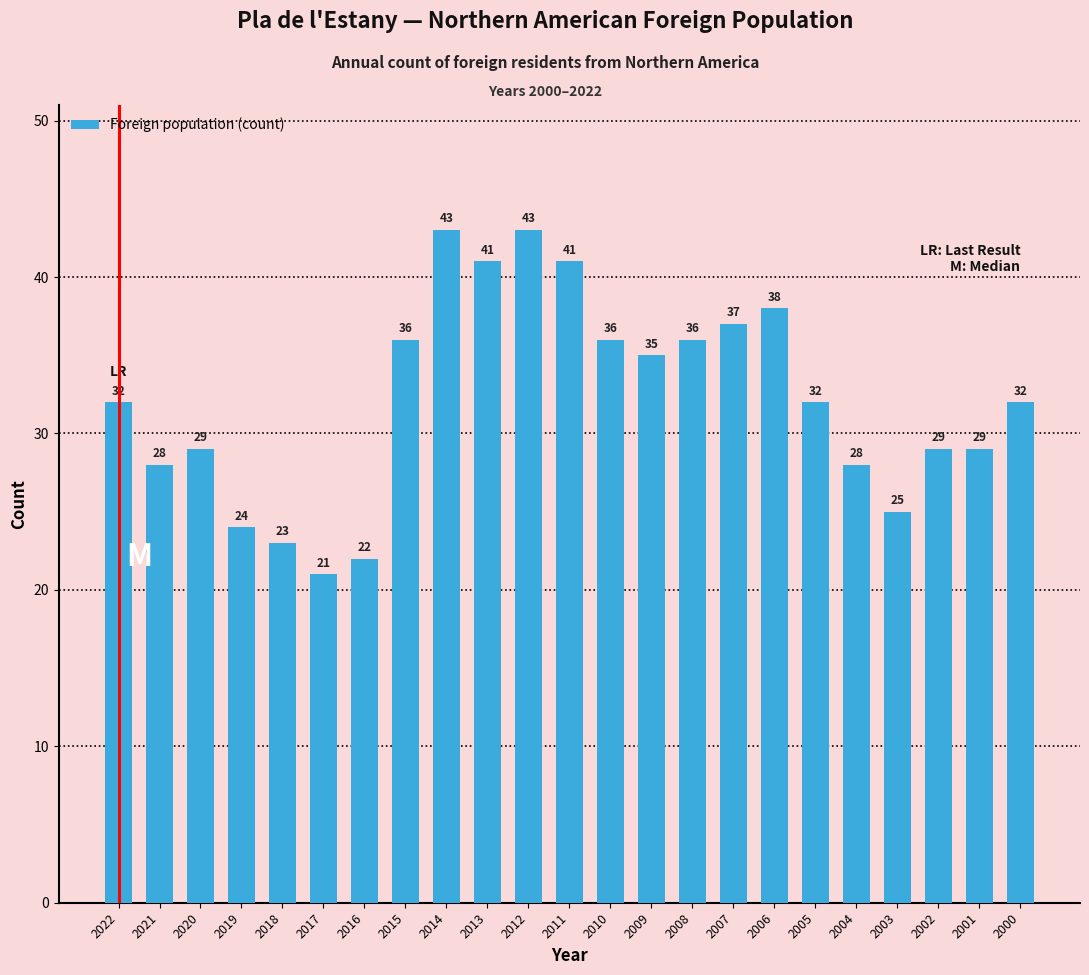

What is the change in value from 2021 to 2002?

+1